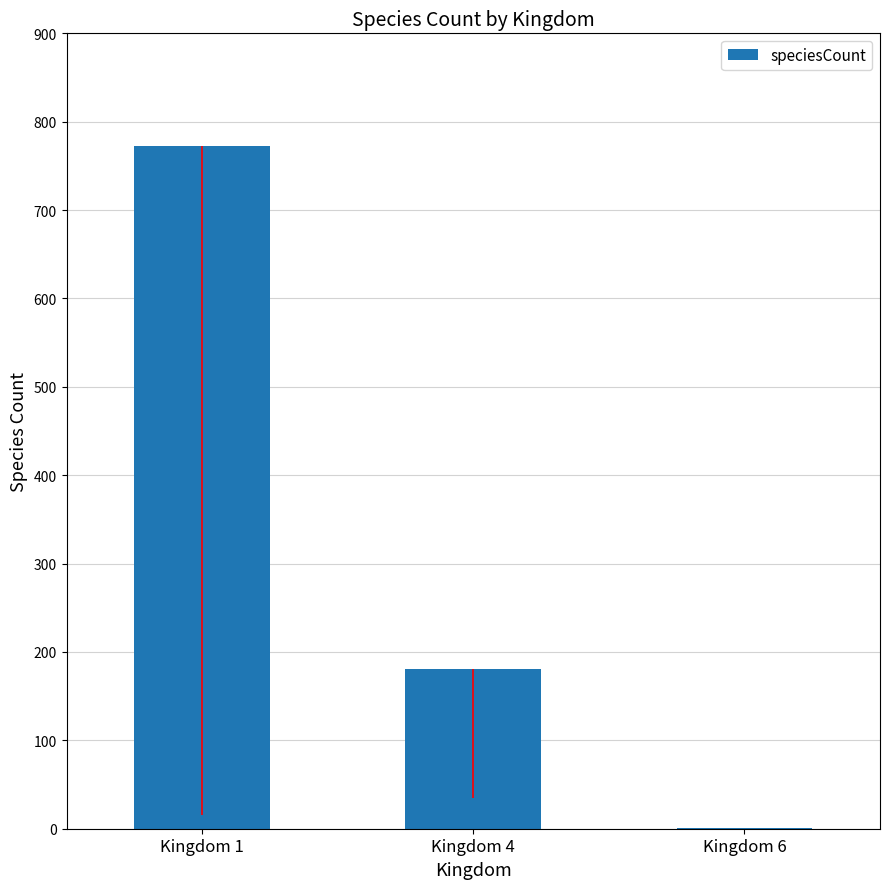

What is the change in value from Kingdom 1 to Kingdom 6?

-772